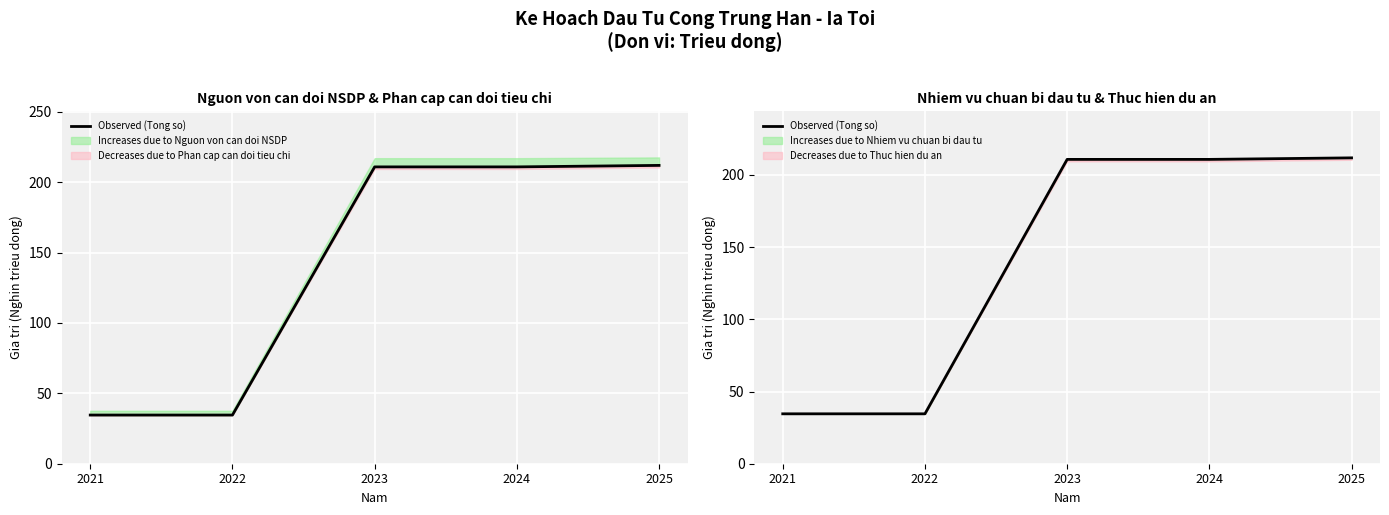

True or false: the data has more than 0 interior local peaks.

False